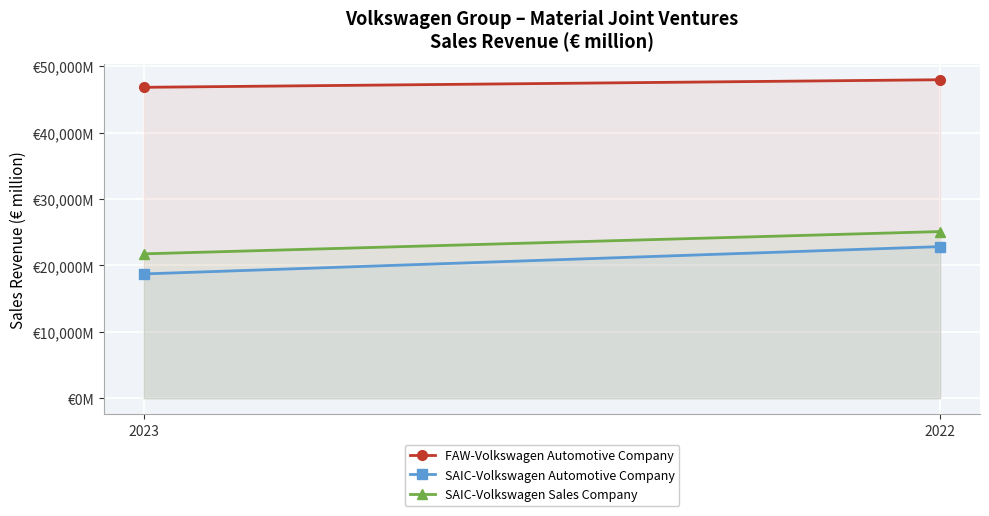

What is the average value of the SAIC-Volkswagen Automotive Company series?

20786